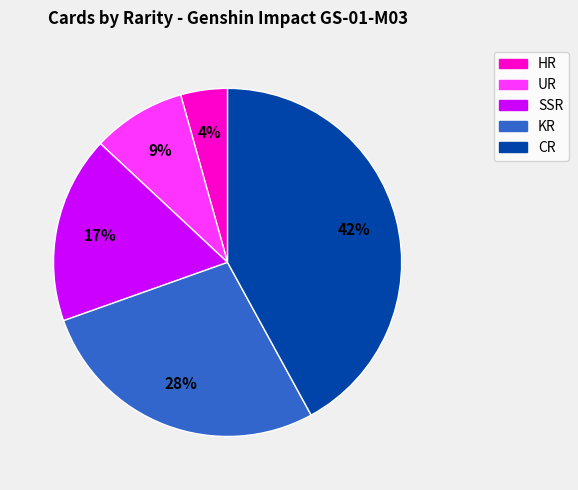

To the nearest percent, what is the combined percentage of KR and HR?

32%